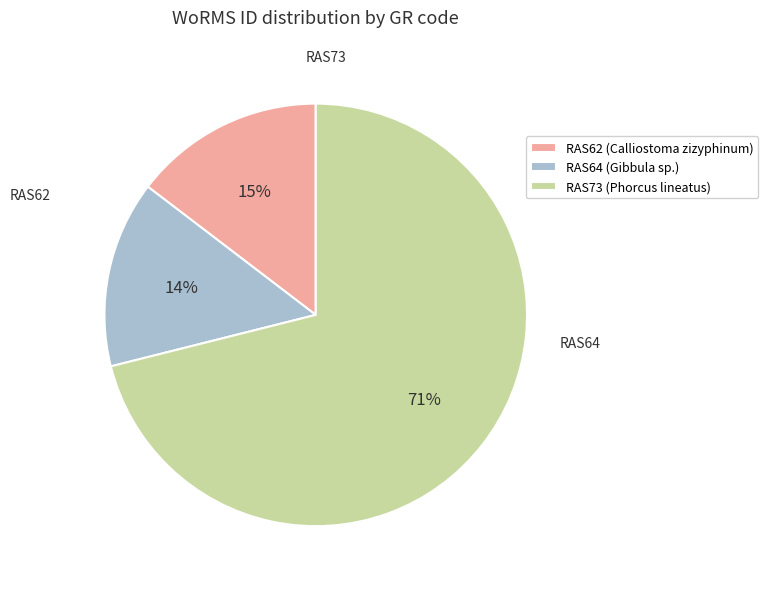

Does RAS64 represent more than half of the total?

No